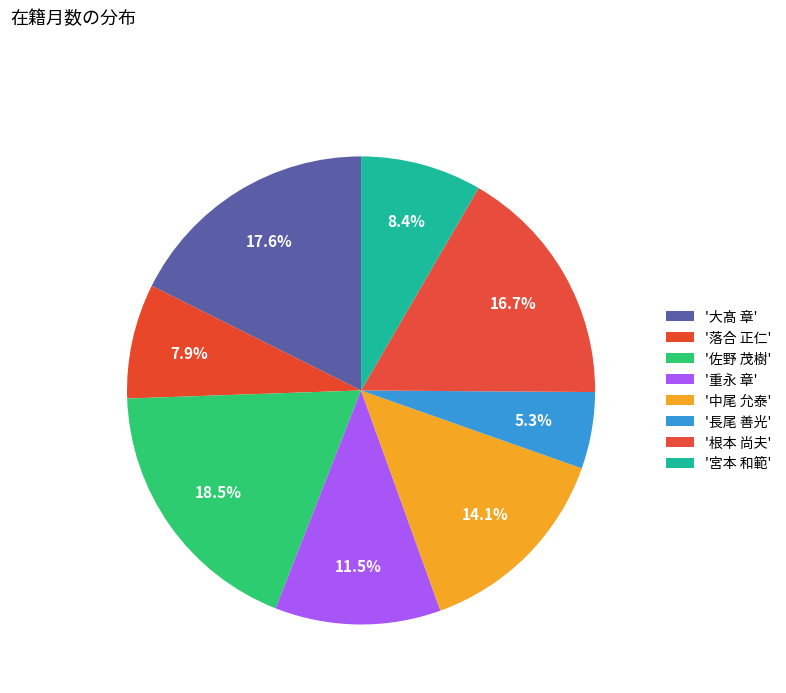

Rank the categories by value from lowest to highest.

長尾 善光, 落合 正仁, 宮本 和範, 重永 章, 中尾 允泰, 根本 尚夫, 大髙 章, 佐野 茂樹